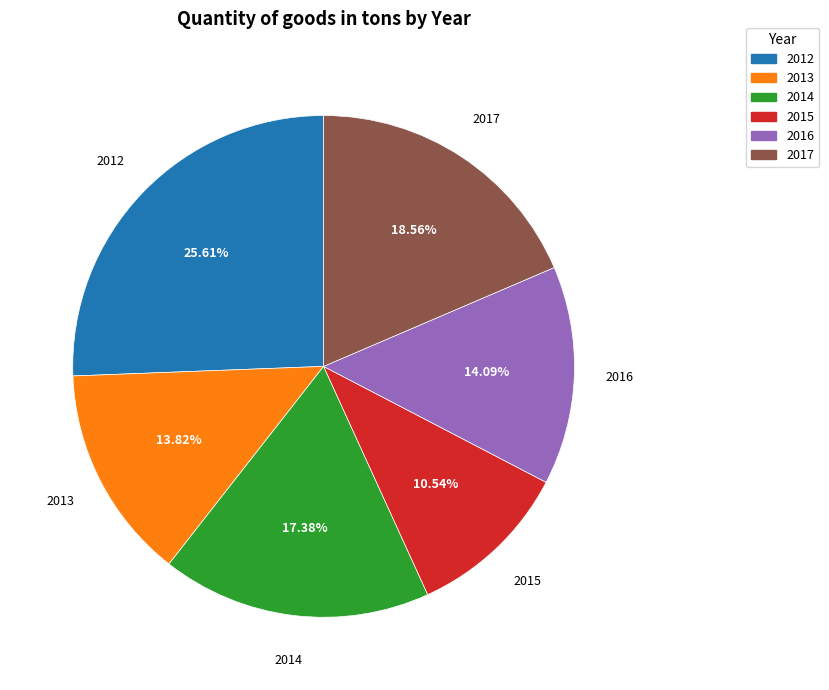

To the nearest percent, what is the difference between the largest and smallest slice percentages?

15%